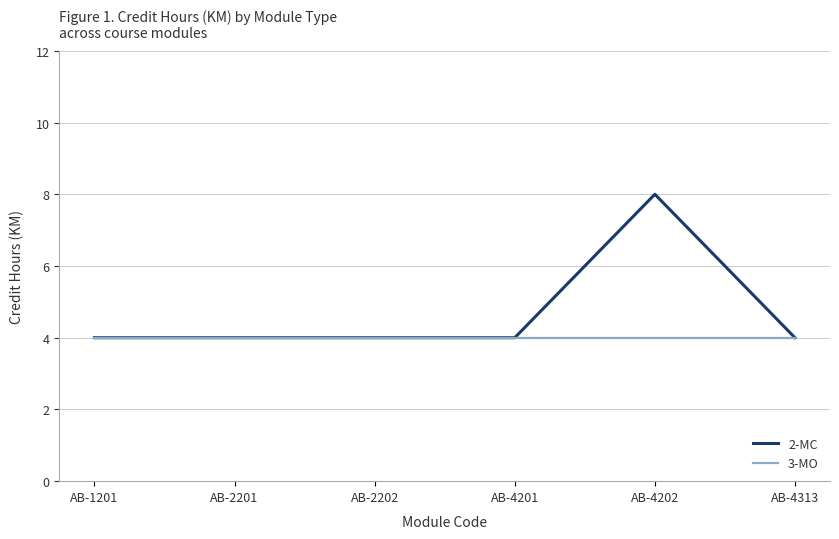

Does the chart have visible grid lines?

Yes